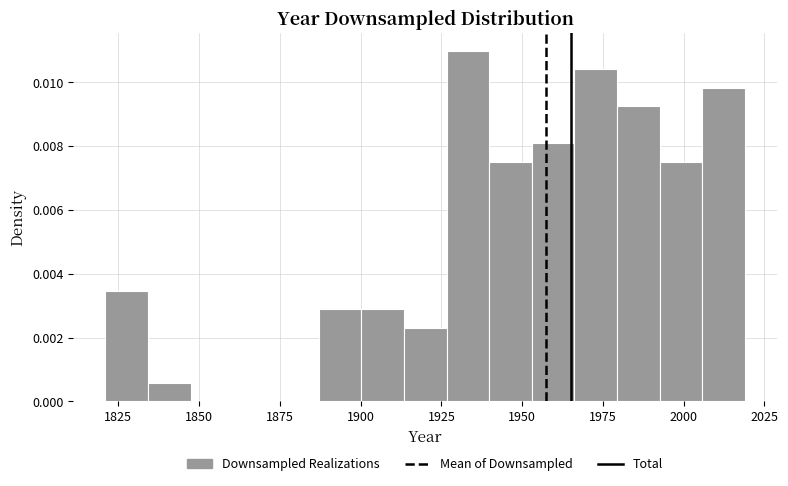

Read against the x-axis, roughly where is the centre of the tallest bar?

1935